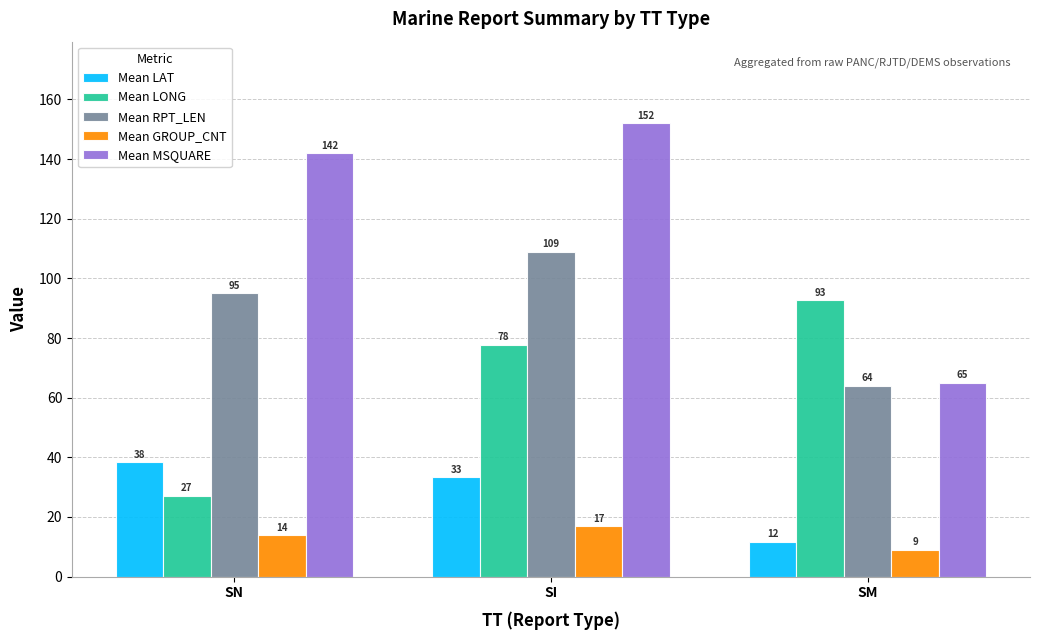

Count the number of categories in the chart.

3